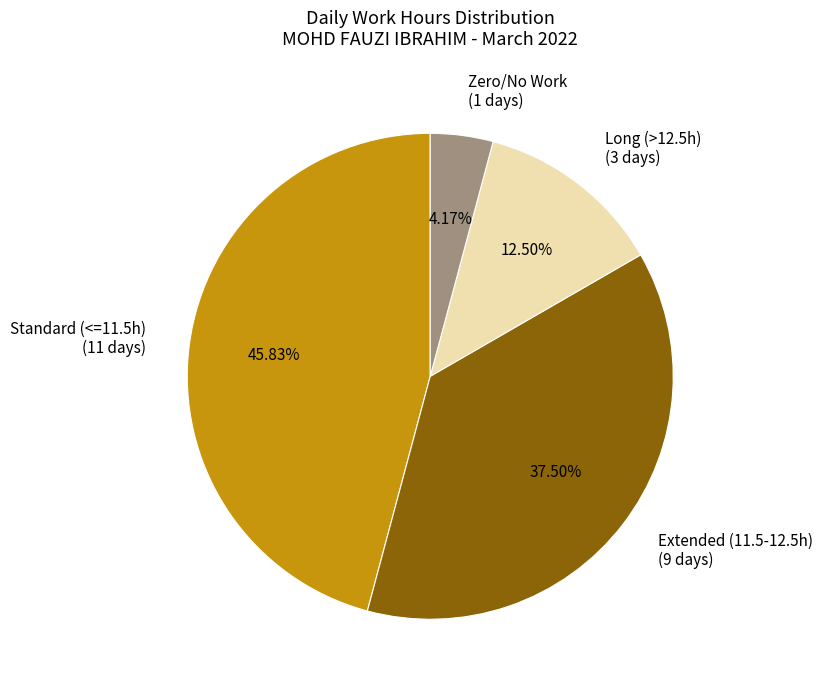

Count the number of slices in the pie.

4